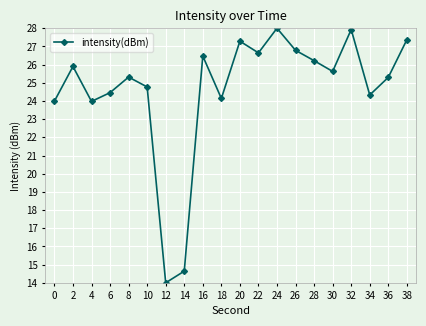

Between 30 and 18, which is larger?

30